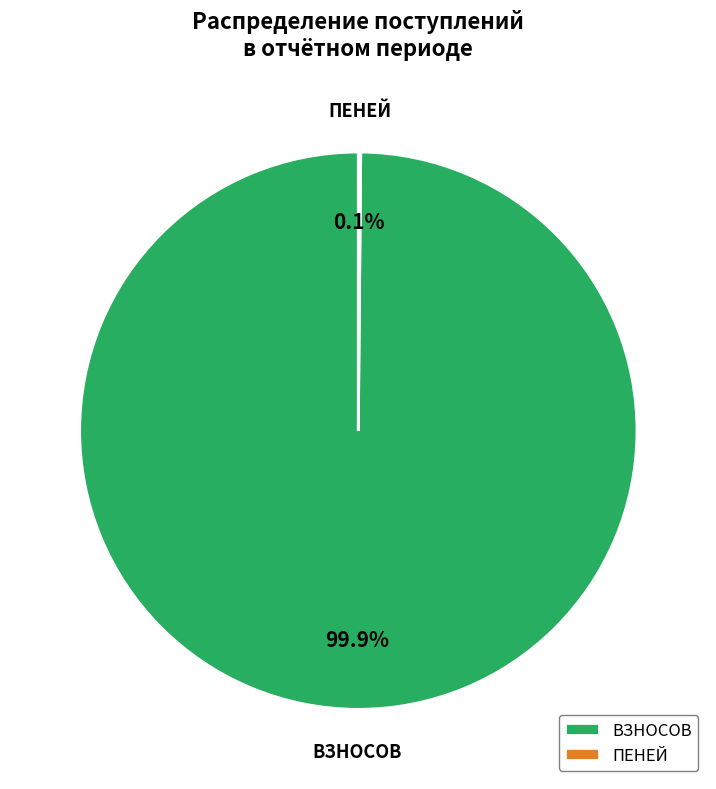

What is the largest slice in the pie chart?

ВЗНОСОВ